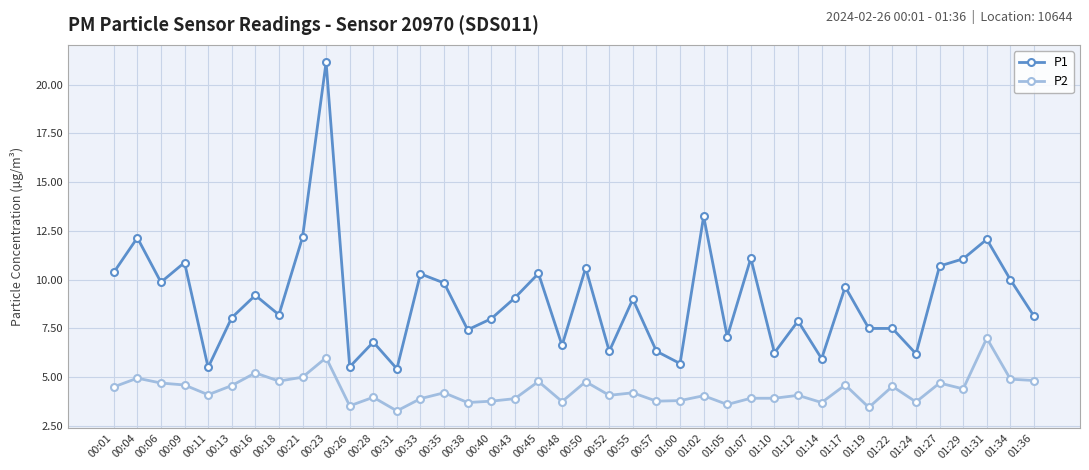

Is the value of P2 at 00:33 greater than the value of P1 at 00:23?

No